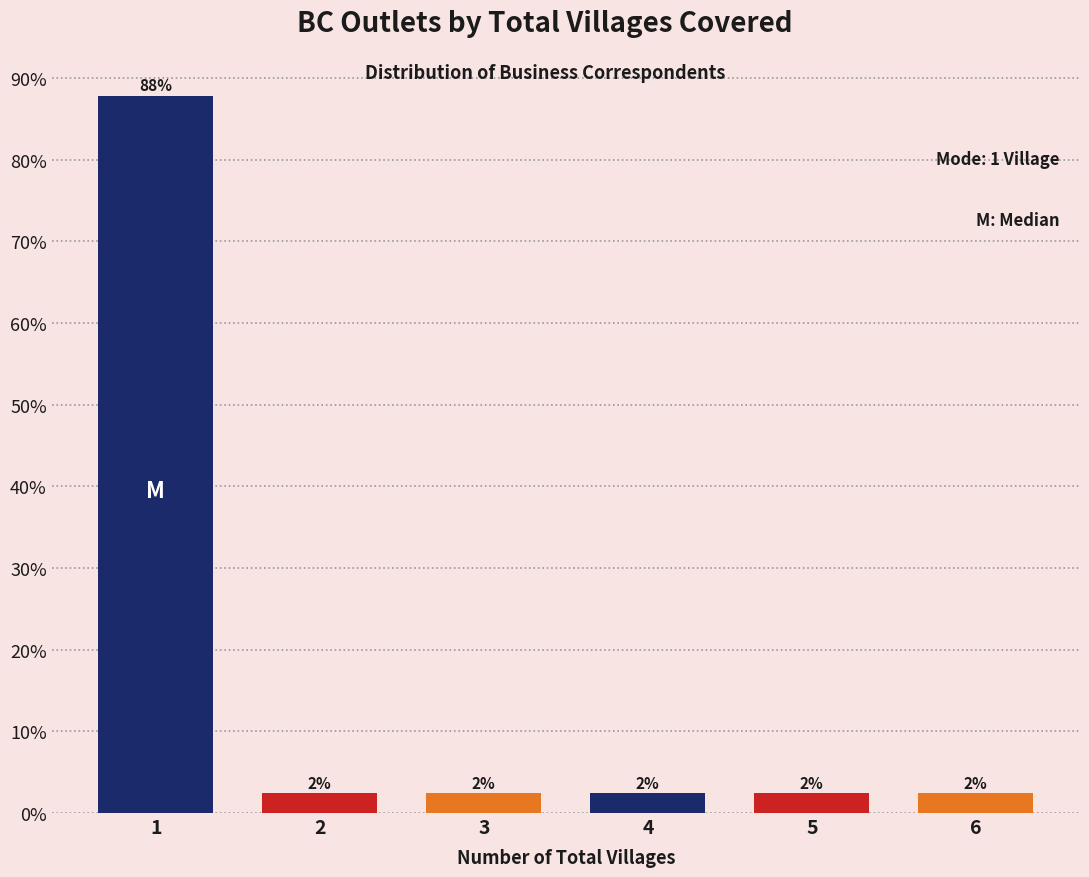

Are the bars horizontal?

No